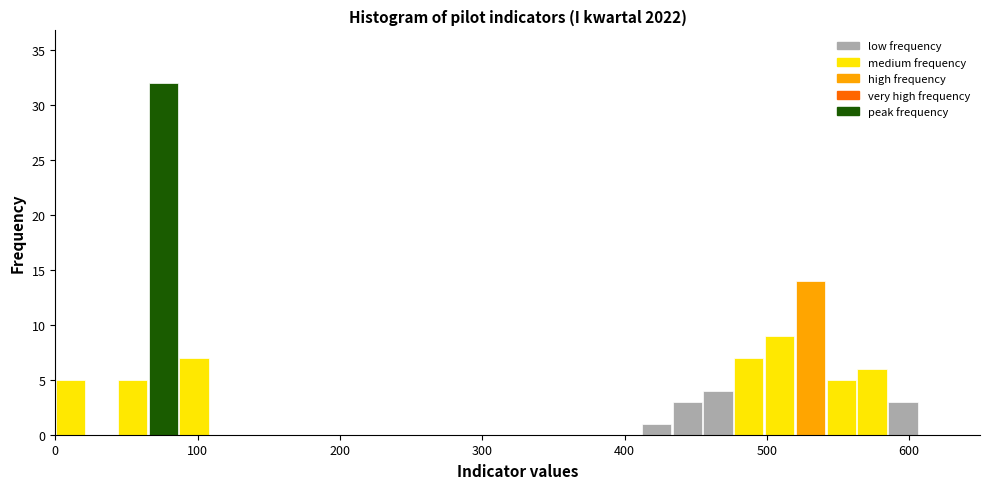

Around what value on the x-axis is the tallest bar? Give the approximate position of its centre, as read against the axis.

80